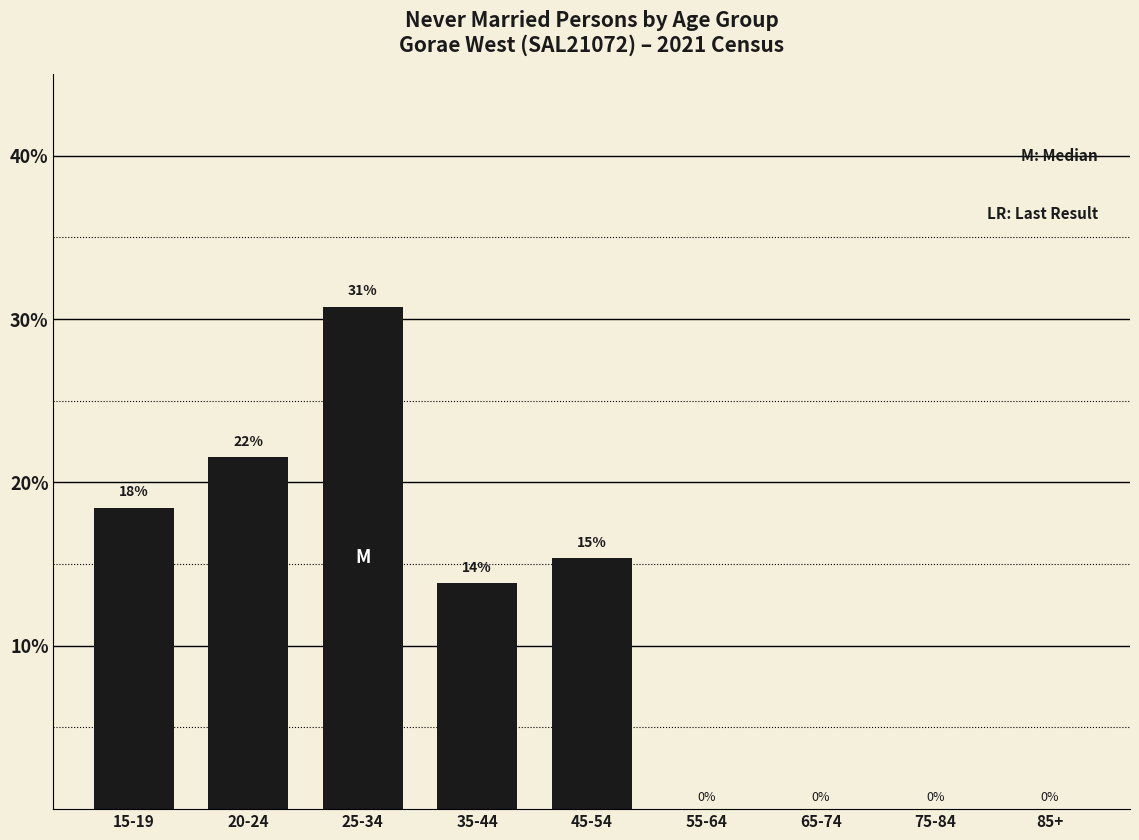

Are the bars horizontal?

No